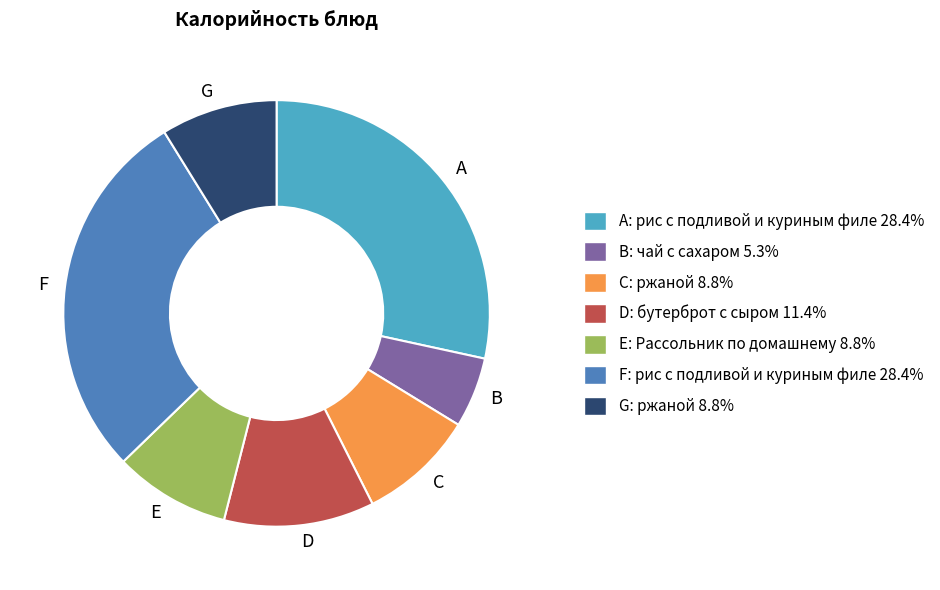

Is there any slice that represents more than half of the pie?

No